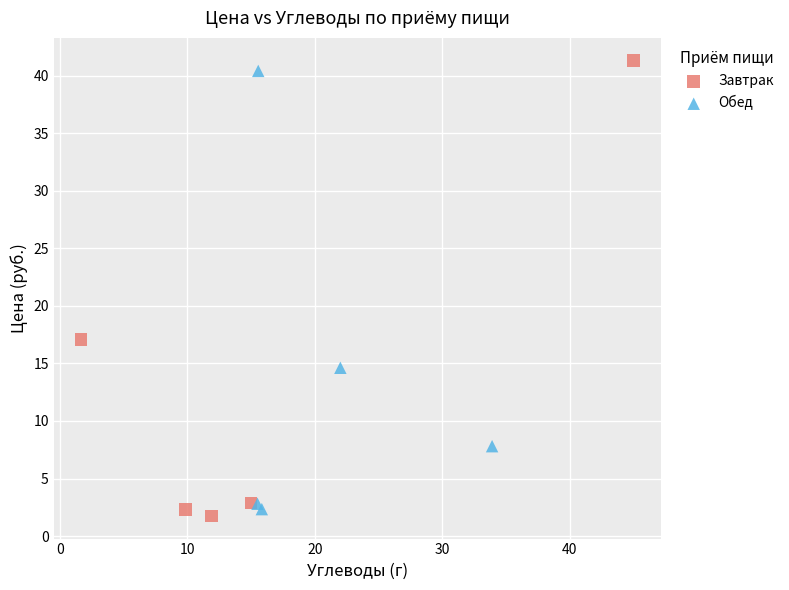

Which series has the widest spread of Y values?

Завтрак